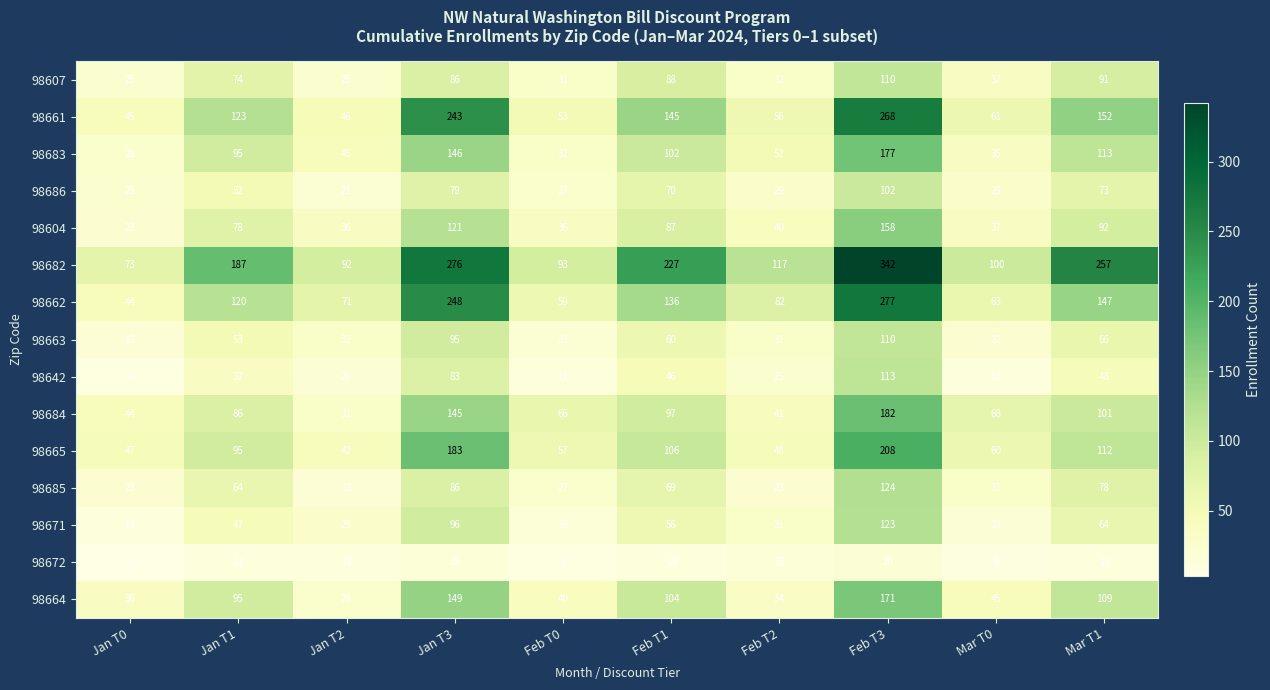

What is the maximum value shown in the chart?

342